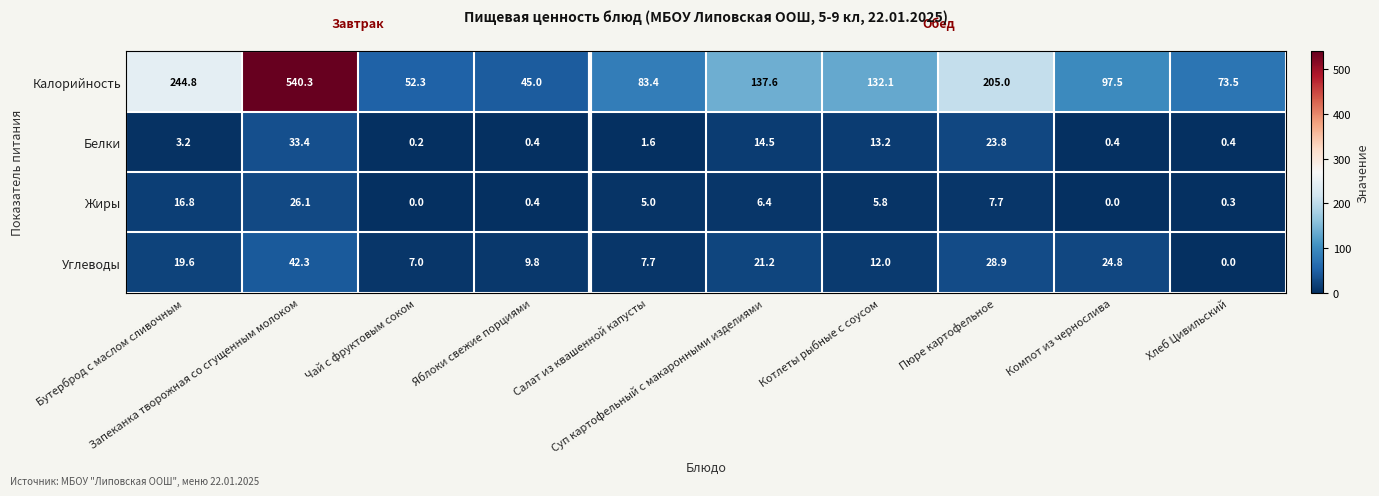

What is the difference between the maximum and minimum values in the Калорийность series?

495.3